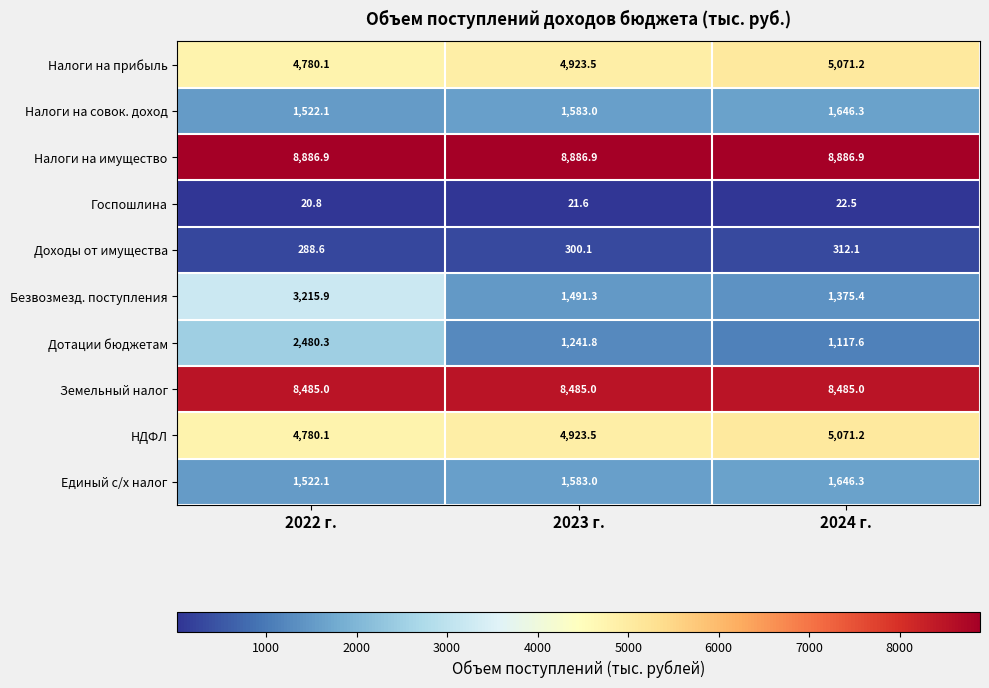

The value of Дотации бюджетам at 2023 г. is 2021.3. True or false?

False